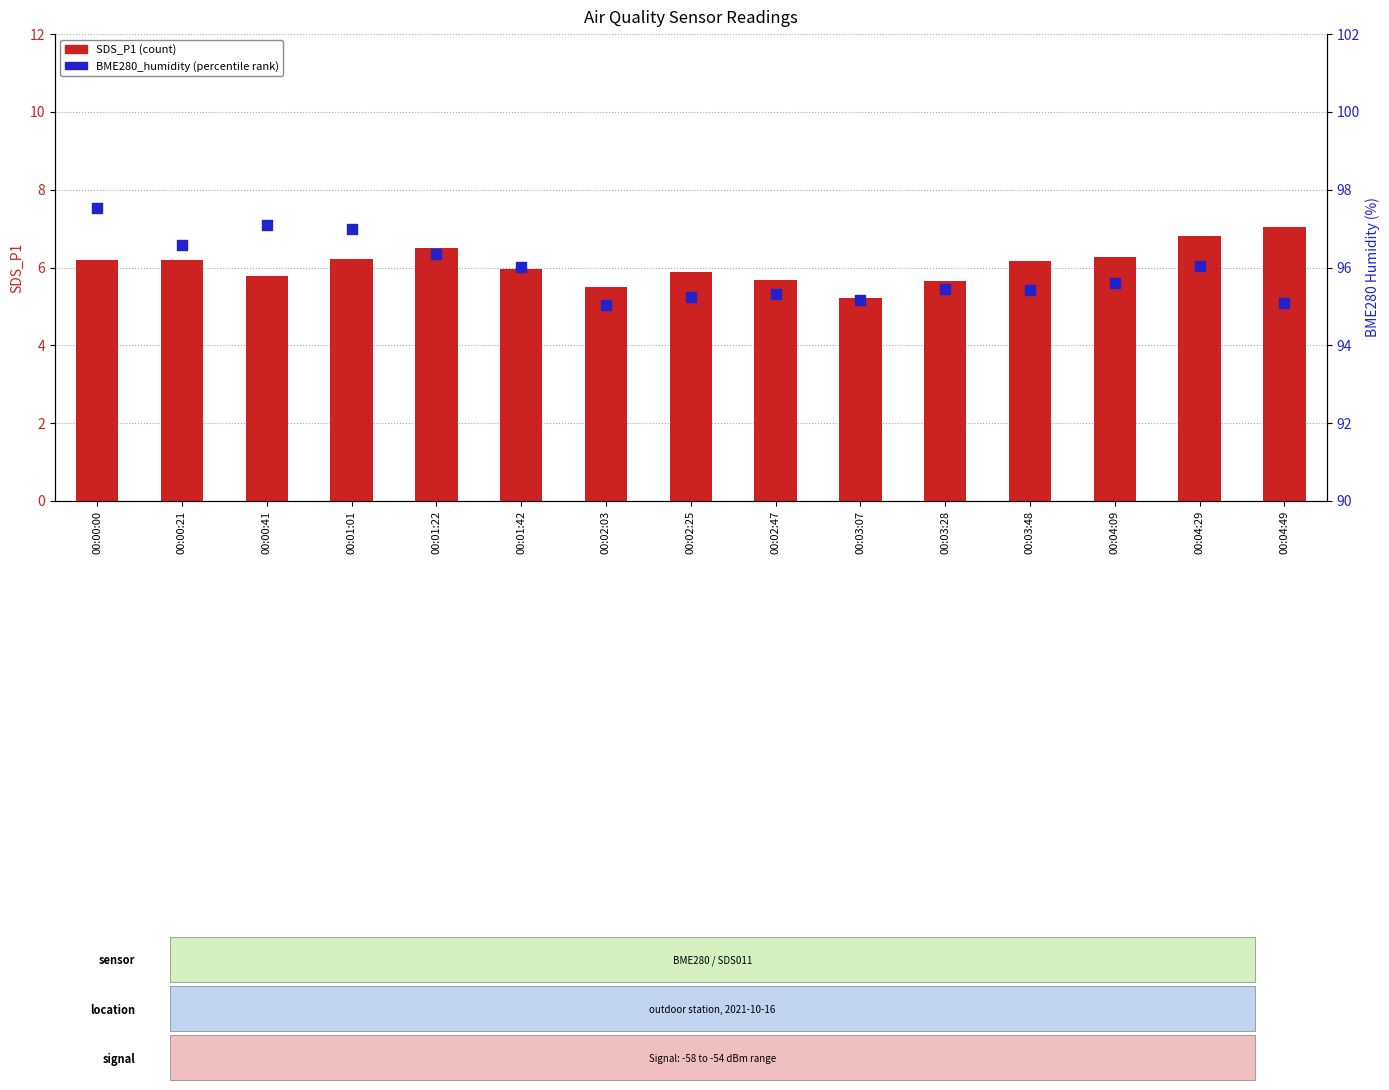

Which series reaches the minimum Y coordinate?

SDS_P1